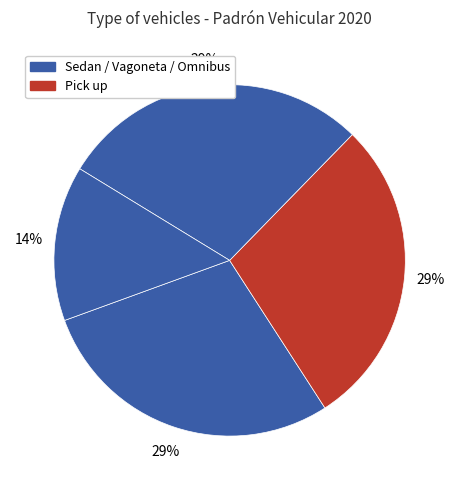

Does any single category account for the majority?

No